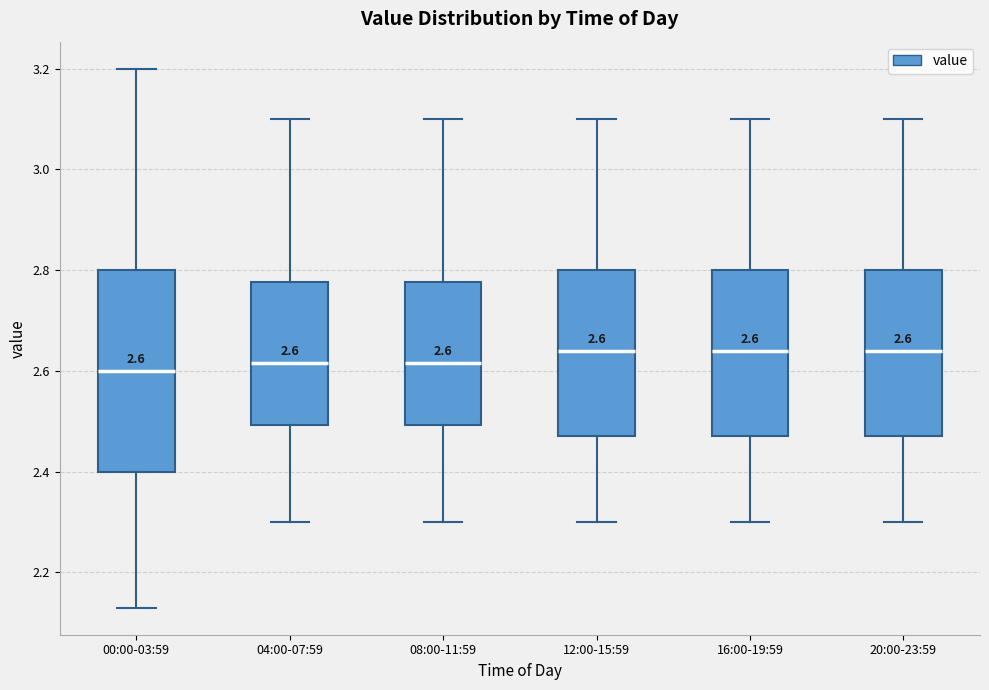

Comparing the boxes themselves (not the whiskers), which one is the tallest?

00:00-03:59